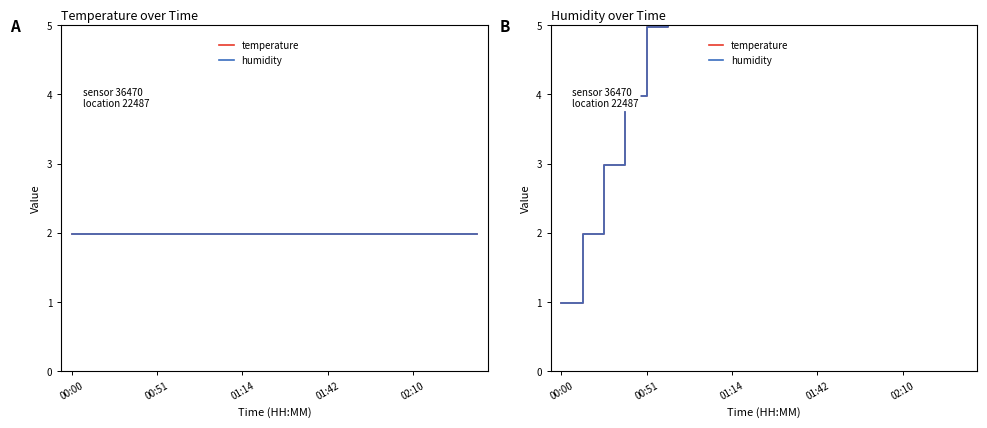

Does the chart have visible grid lines?

No